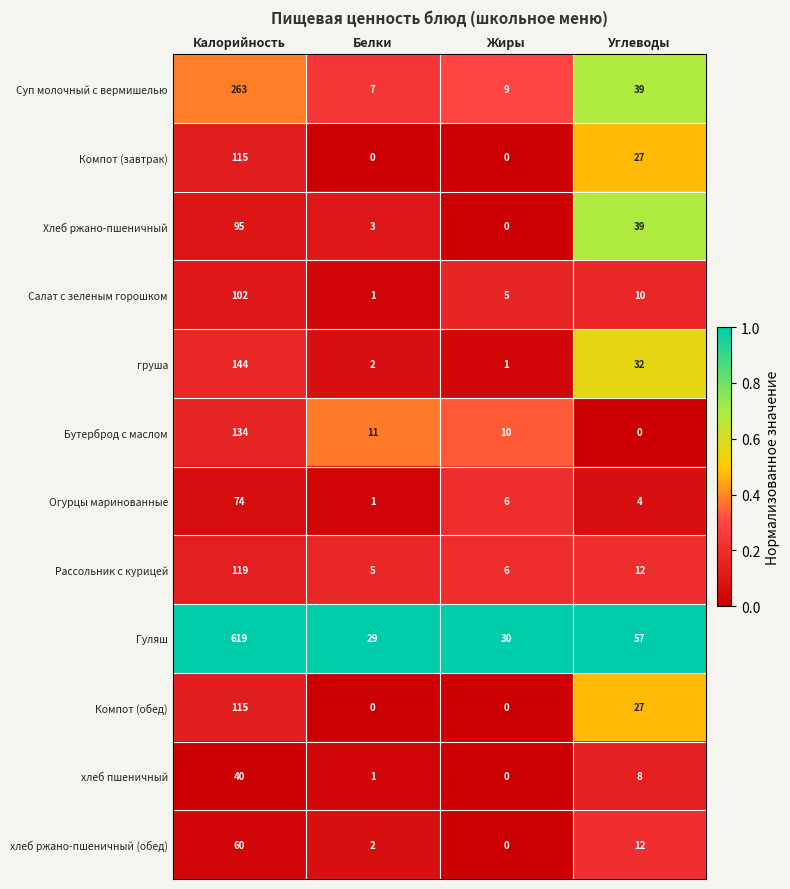

Which series changed the most between Жиры and Углеводы?

Хлеб ржано-пшеничный